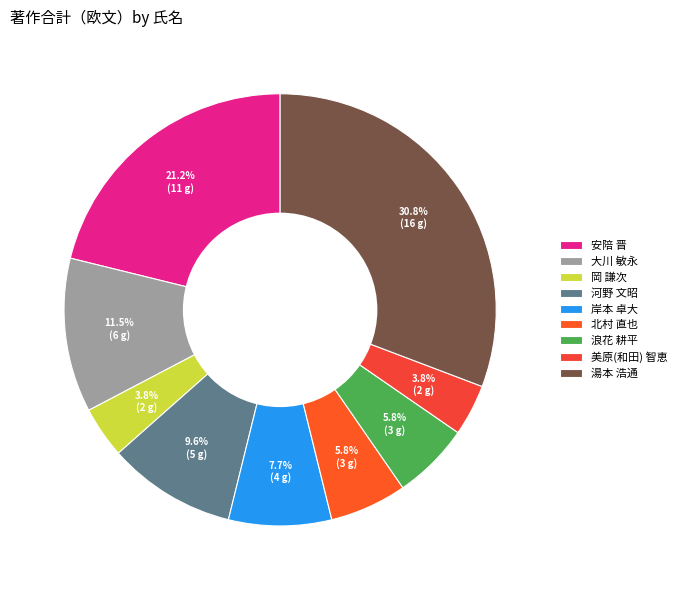

To the nearest percent, what percentage of the pie is 岡 謙次?

4%